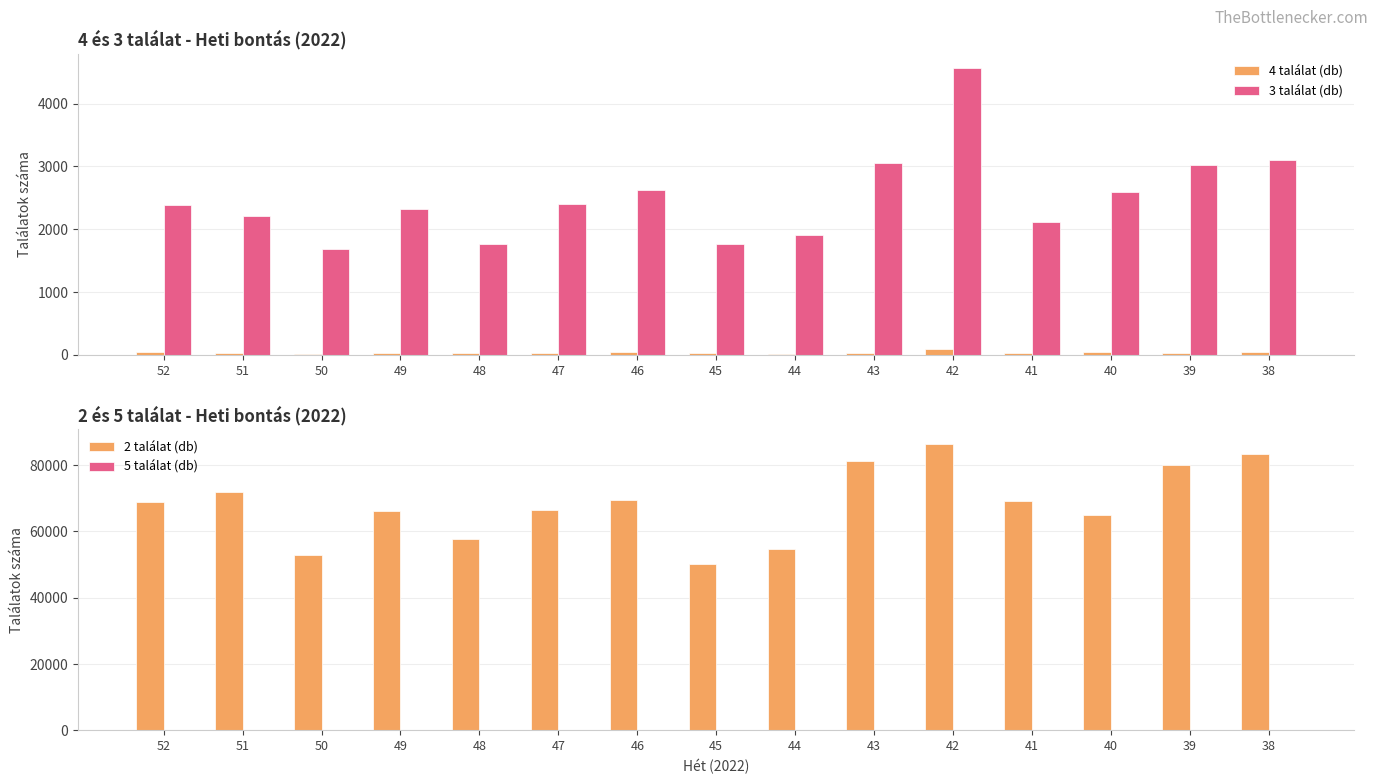

What is the approximate value of 3 találat (db) at 50, to the nearest 50?

1700